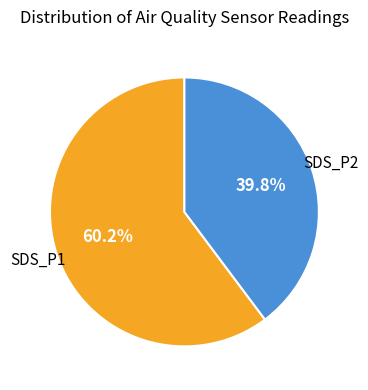

Count the number of slices in the pie.

2